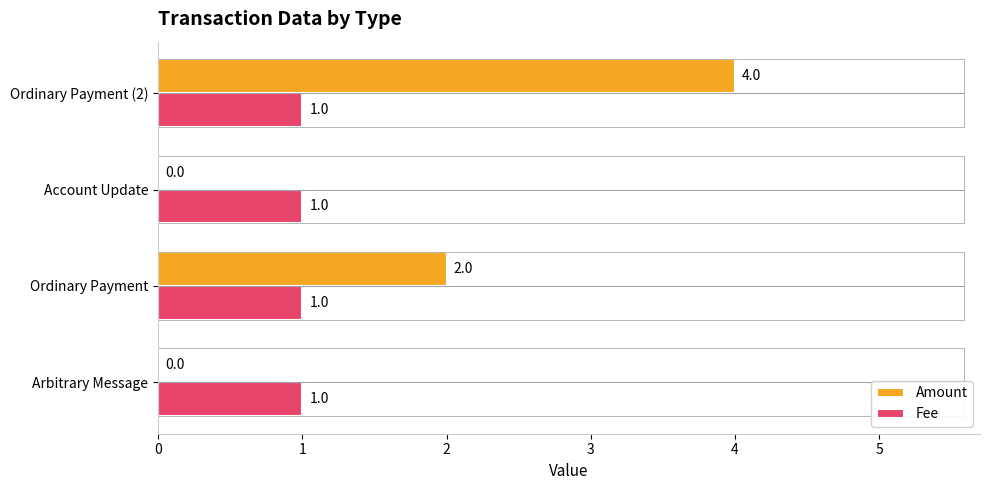

True or false: Fee has a value of 1 at Ordinary Payment.

True